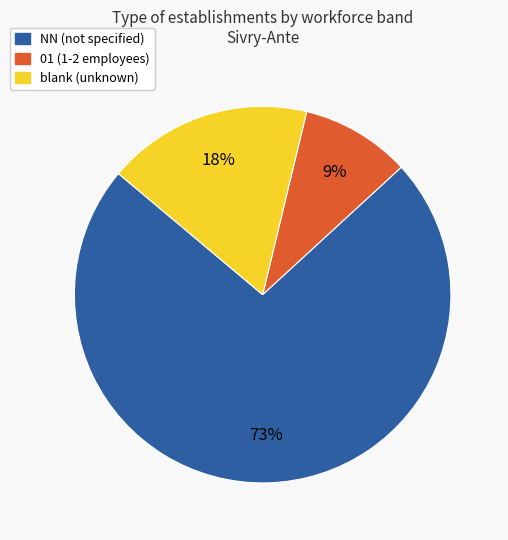

To the nearest percent, what is the average slice percentage?

33%